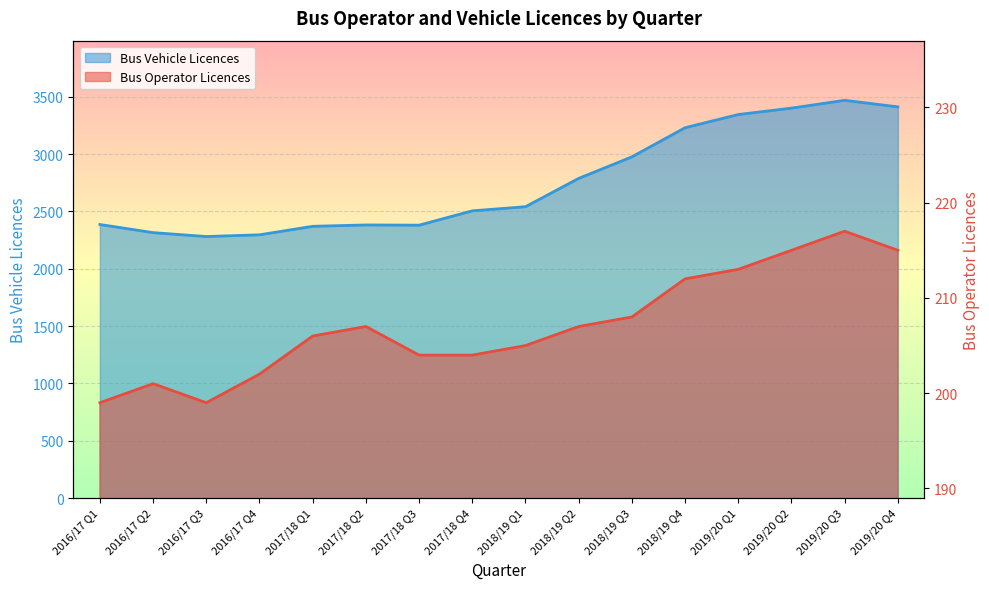

How many values in the Bus Vehicle Licences series are below 2541?

8